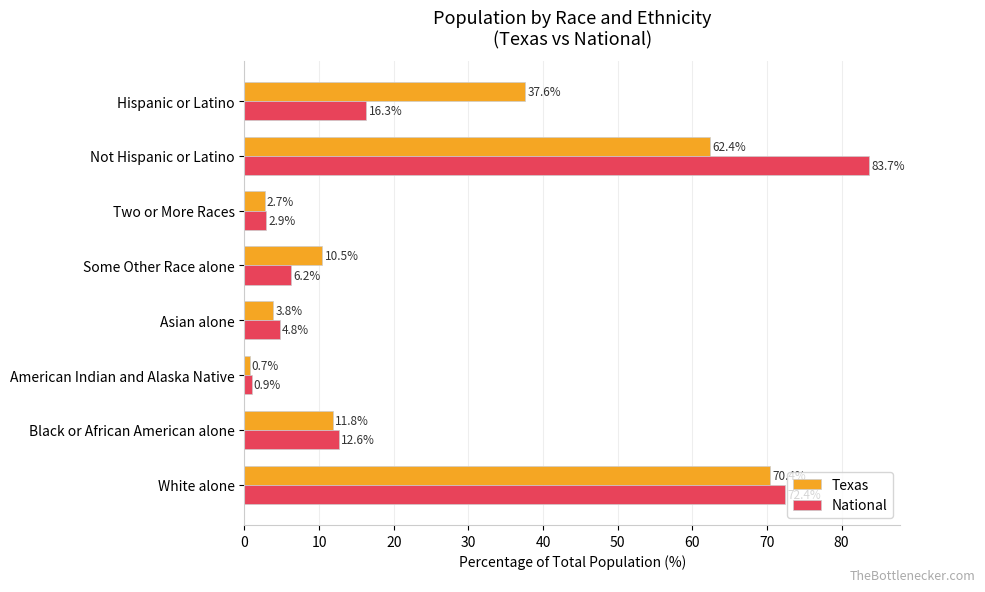

Rank the series by their average value, from lowest to highest.

National, Texas